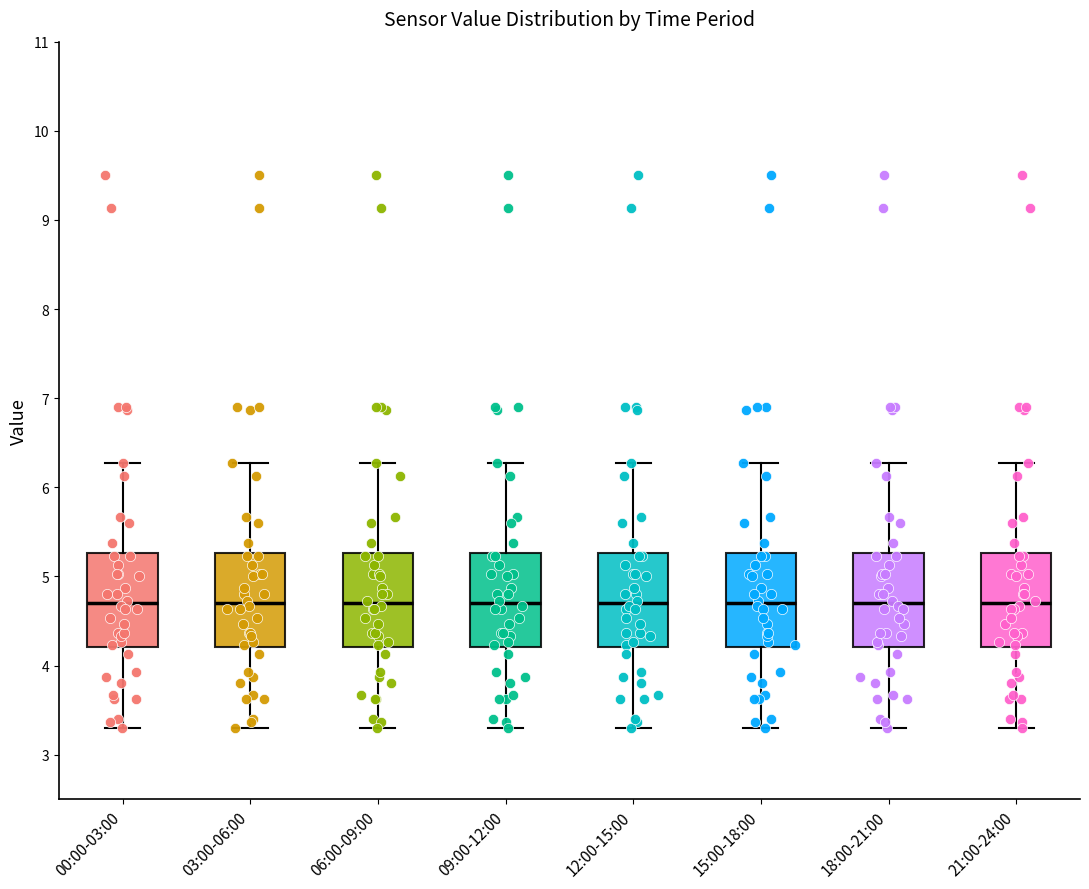

Reading left to right, transcribe this box plot: for each box, give where its median line is, the range the box spans, and where its two whiskers end, as read against the y-axis. The values are not printed on the chart, so give them approximately, as read against the axis.

00:00-03:00: median 4.7, box 4.2 to 5.3, whiskers 3.3 to 6.3
03:00-06:00: median 4.7, box 4.2 to 5.3, whiskers 3.3 to 6.3
06:00-09:00: median 4.7, box 4.2 to 5.3, whiskers 3.3 to 6.3
09:00-12:00: median 4.7, box 4.2 to 5.3, whiskers 3.3 to 6.3
12:00-15:00: median 4.7, box 4.2 to 5.3, whiskers 3.3 to 6.3
15:00-18:00: median 4.7, box 4.2 to 5.3, whiskers 3.3 to 6.3
18:00-21:00: median 4.7, box 4.2 to 5.3, whiskers 3.3 to 6.3
21:00-24:00: median 4.7, box 4.2 to 5.3, whiskers 3.3 to 6.3